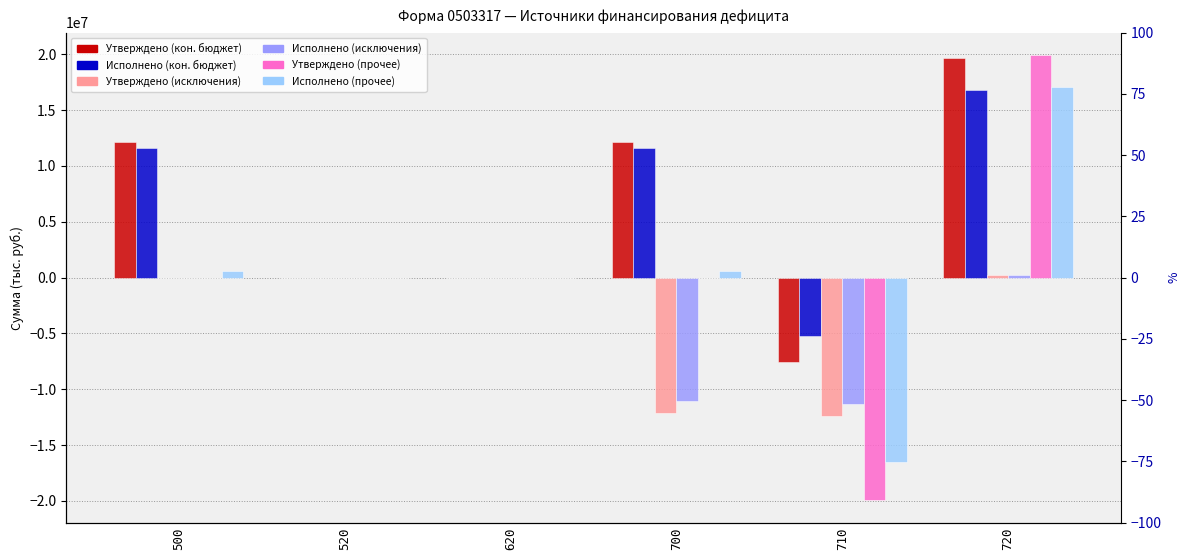

Reading left to right, what are all the values shown in this chart?

Утверждено (кон. бюджет): 500=12134219.0	520=0.0	620=0.0	700=12134219.0	710=-7565700.0	720=19699919.0
Исполнено (кон. бюджет): 500=11627251.8	520=0.0	620=0.0	700=11627251.8	710=-5185321.0	720=16812572.8
Утверждено (исключения): 500=0.0	520=0.0	620=0.0	700=-12134219.0	710=-12384300.0	720=250081.0
Исполнено (исключения): 500=0.0	520=0.0	620=0.0	700=-11063237.0	710=-11313318.0	720=250081.0
Утверждено (прочее): 500=0.0	520=0.0	620=0.0	700=0.0	710=-19950000.0	720=19950000.0
Исполнено (прочее): 500=564014.7	520=0.0	620=0.0	700=564014.7	710=-16498639.1	720=17062653.8